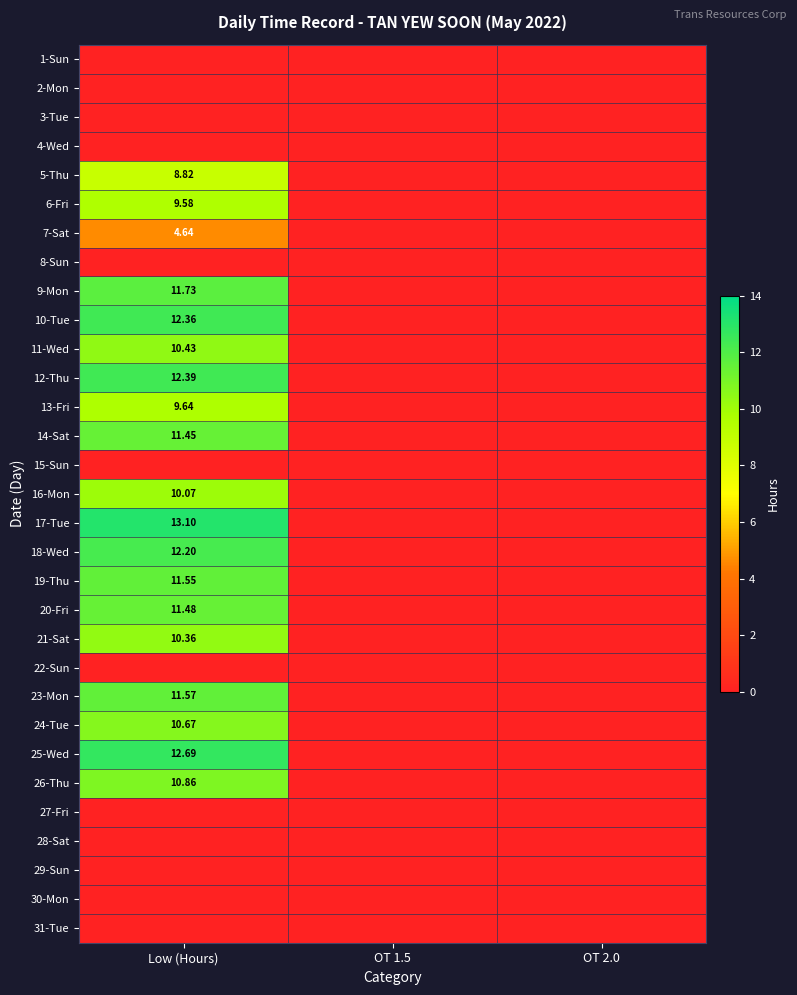

At OT 2.0, list the series in order from smallest to largest.

1-Sun, 2-Mon, 3-Tue, 4-Wed, 5-Thu, 6-Fri, 7-Sat, 8-Sun, 9-Mon, 10-Tue, 11-Wed, 12-Thu, 13-Fri, 14-Sat, 15-Sun, 16-Mon, 17-Tue, 18-Wed, 19-Thu, 20-Fri, 21-Sat, 22-Sun, 23-Mon, 24-Tue, 25-Wed, 26-Thu, 27-Fri, 28-Sat, 29-Sun, 30-Mon, 31-Tue